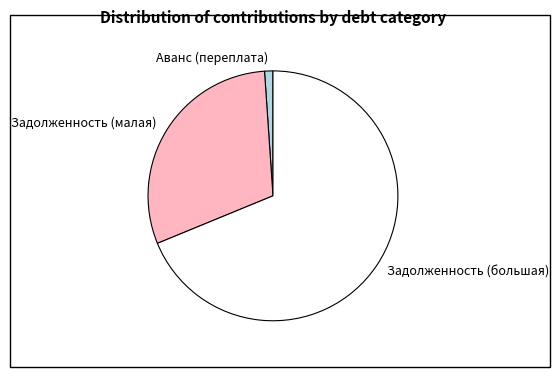

What is the ratio of the value at Задолженность (большая) to the value at Задолженность (малая)?

2.3